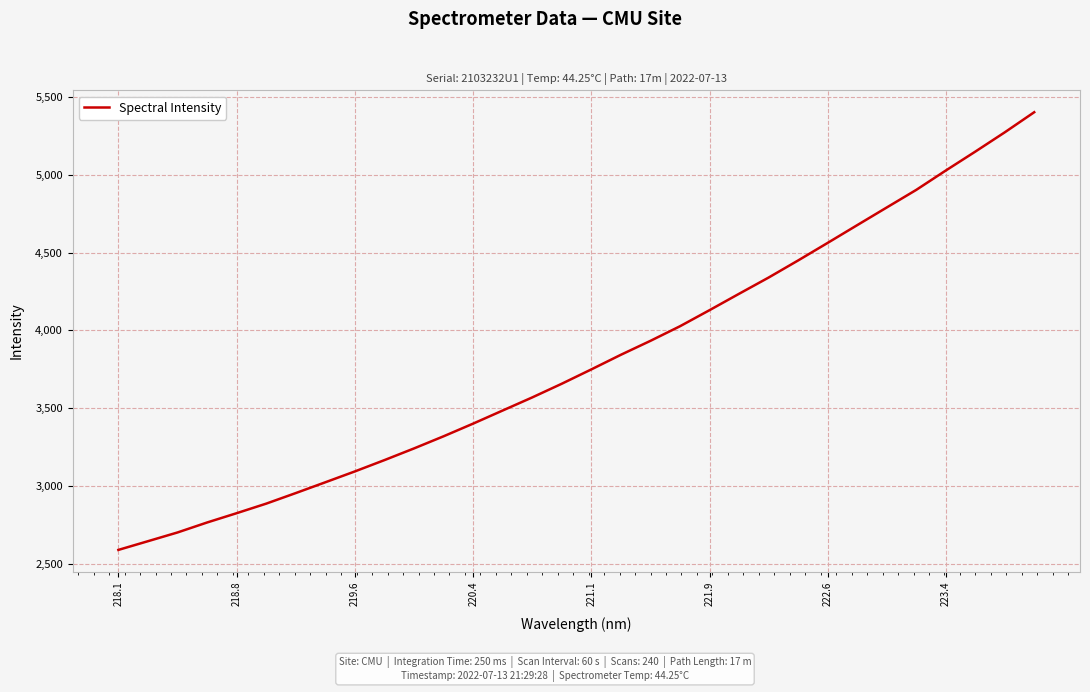

What is the smallest value displayed?

2591.0